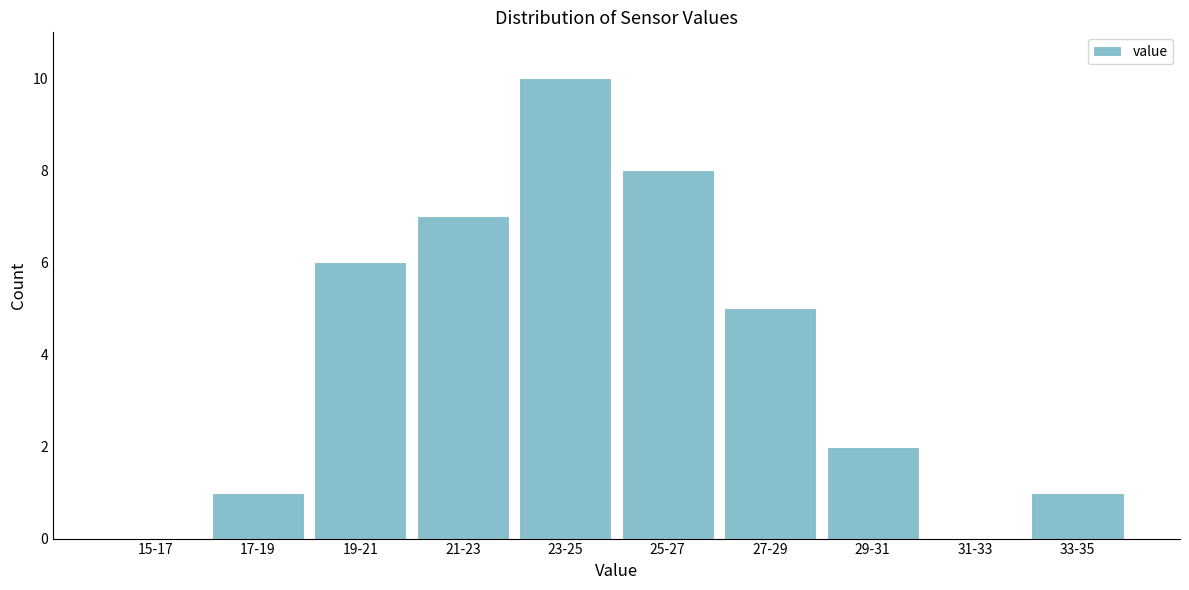

Reading right to left, extract all data points from this chart.

33-35=1	31-33=0	29-31=2	27-29=5	25-27=8	23-25=10	21-23=7	19-21=6	17-19=1	15-17=0